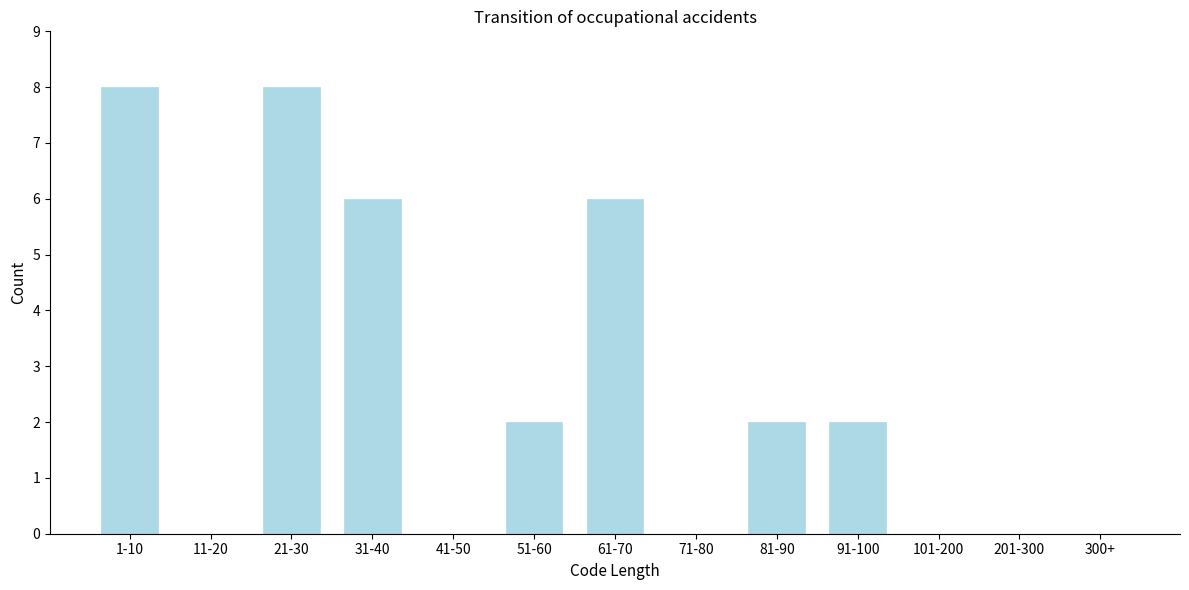

Reading left to right, extract all data points from this chart.

1-10=8	11-20=0	21-30=8	31-40=6	41-50=0	51-60=2	61-70=6	71-80=0	81-90=2	91-100=2	101-200=0	201-300=0	300+=0